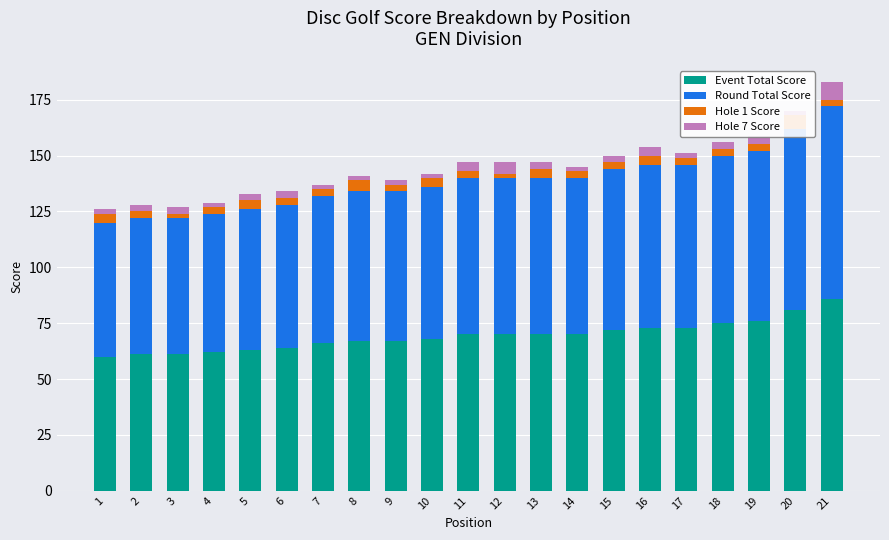

How many bars are there in total?

84